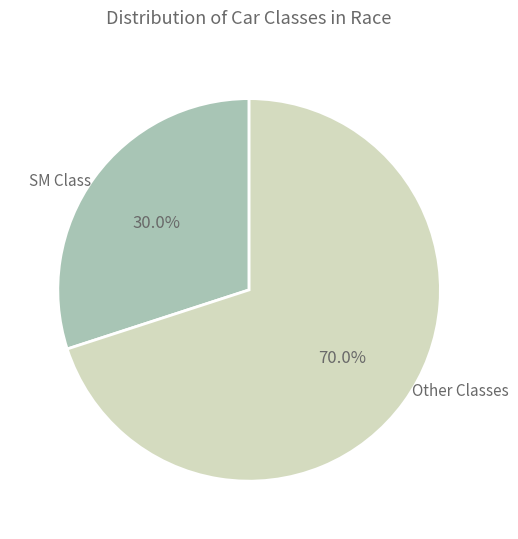

Is there a majority slice in this chart?

Yes